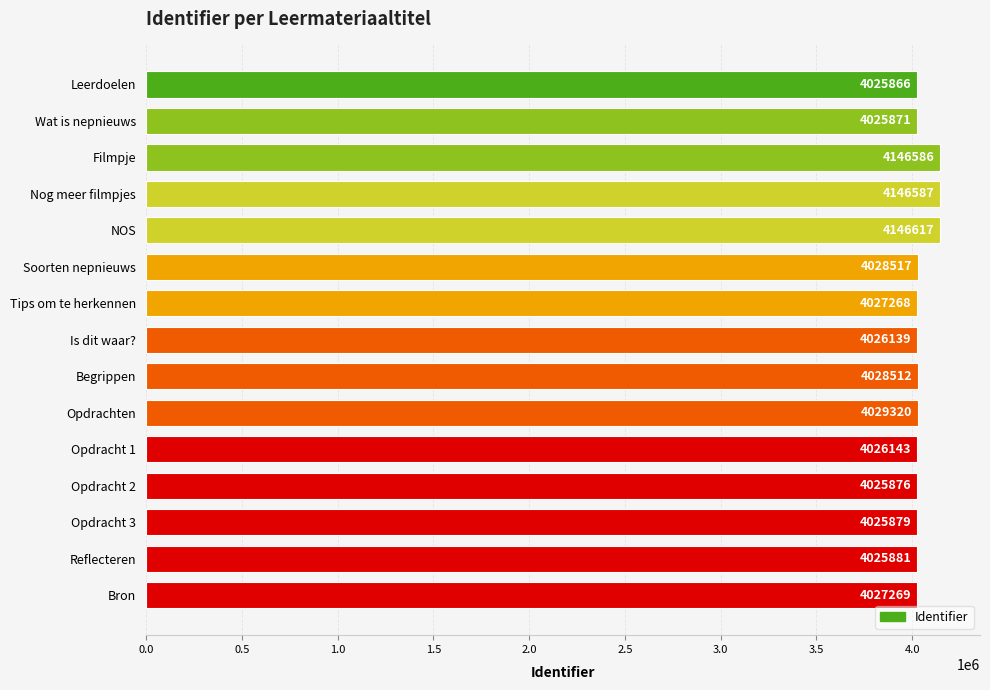

Does the chart contain any negative values?

No